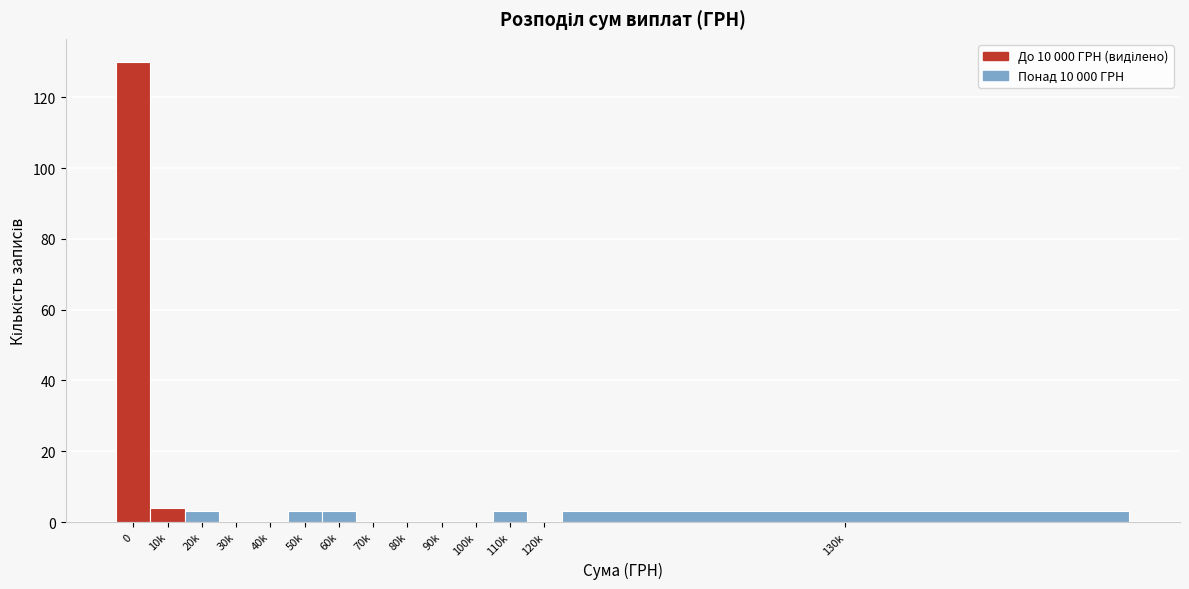

Reading right to left, extract all data points from this chart.

130k=3	120k=0	110k=3	100k=0	90k=0	80k=0	70k=0	60k=3	50k=3	40k=0	30k=0	20k=3	10k=4	0=130